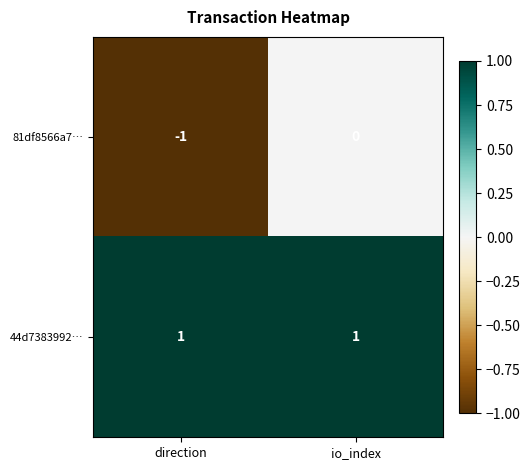

Rank the series by their average value, from lowest to highest.

81df8566a7…, 44d7383992…